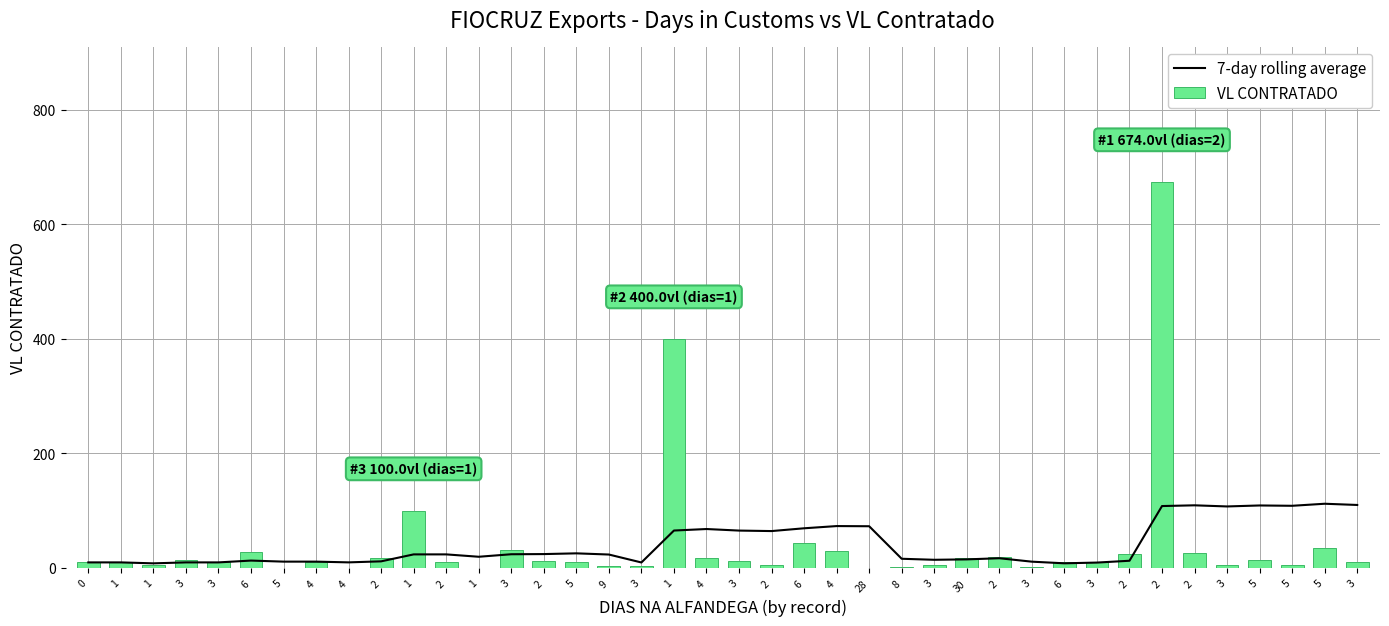

Are the bars grouped side by side (vs. stacked)?

Yes